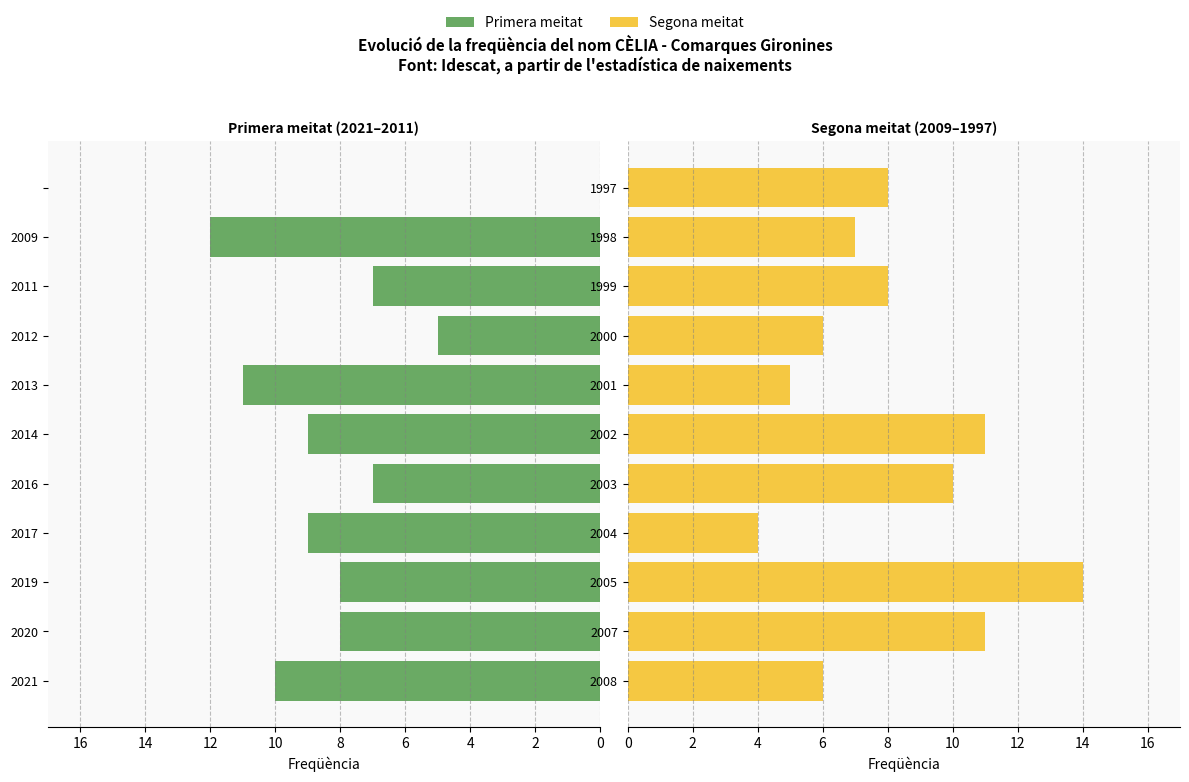

The value of Freqüència (primera meitat) at 2019 is 8. True or false?

True